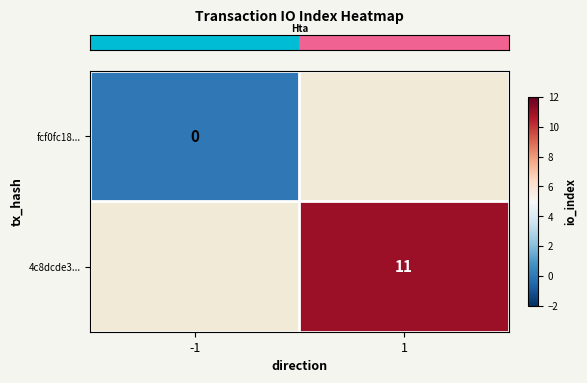

Count the number of categories in the chart.

2